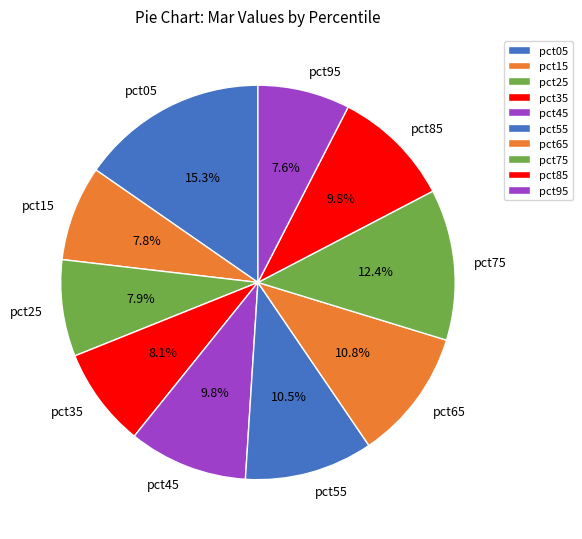

How many slices are in this pie chart?

10